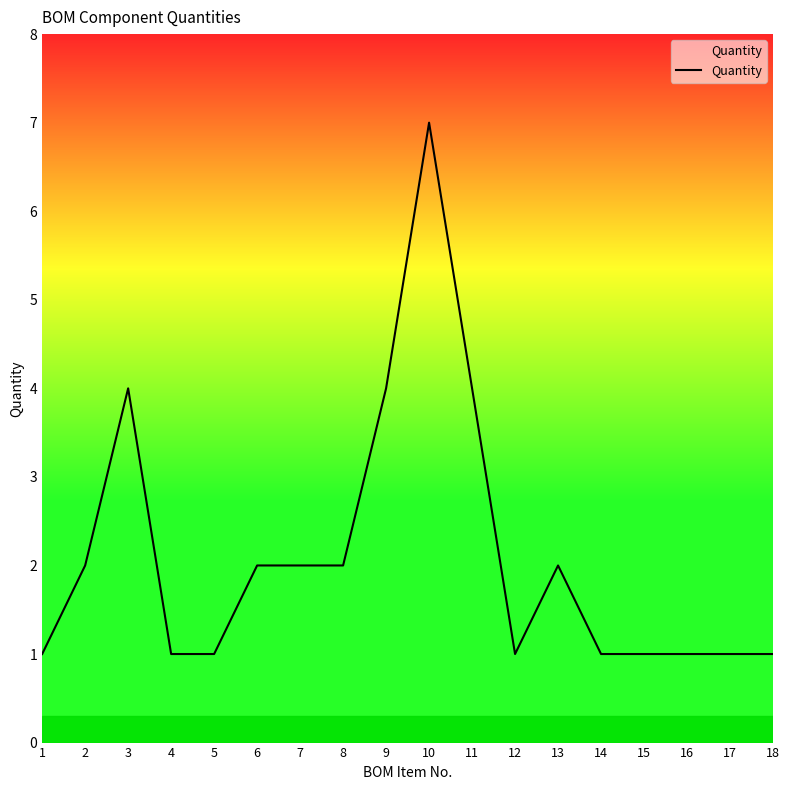

Reading left to right, transcribe all the data shown in this chart.

1	2	4	1	1	2	2	2	4	7	4	1	2	1	1	1	1	1